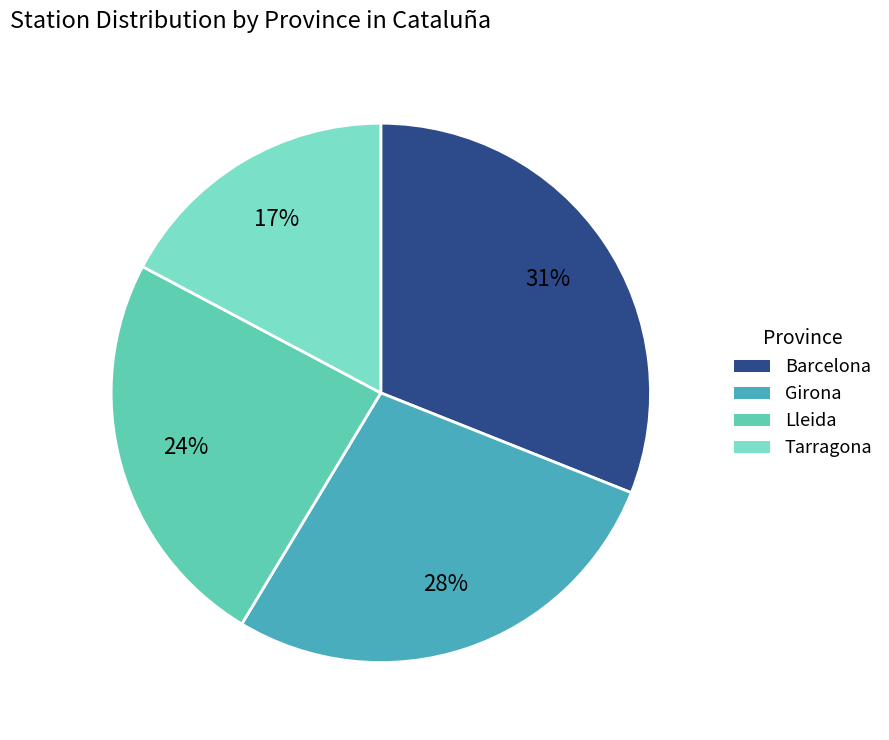

To the nearest percent, what is the combined percentage of Tarragona and Barcelona?

48%